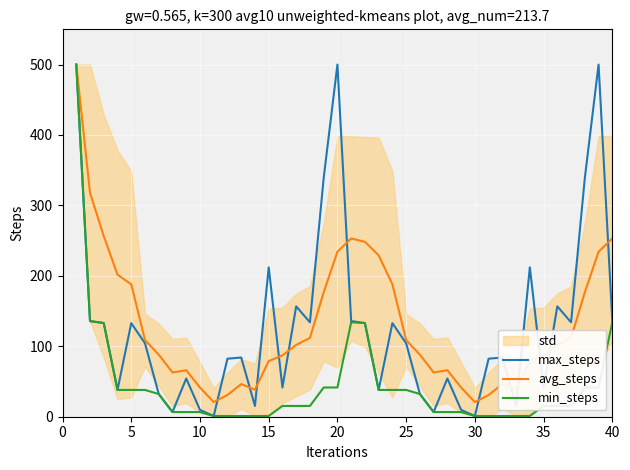

What is the average value of the avg_steps series?

130.6